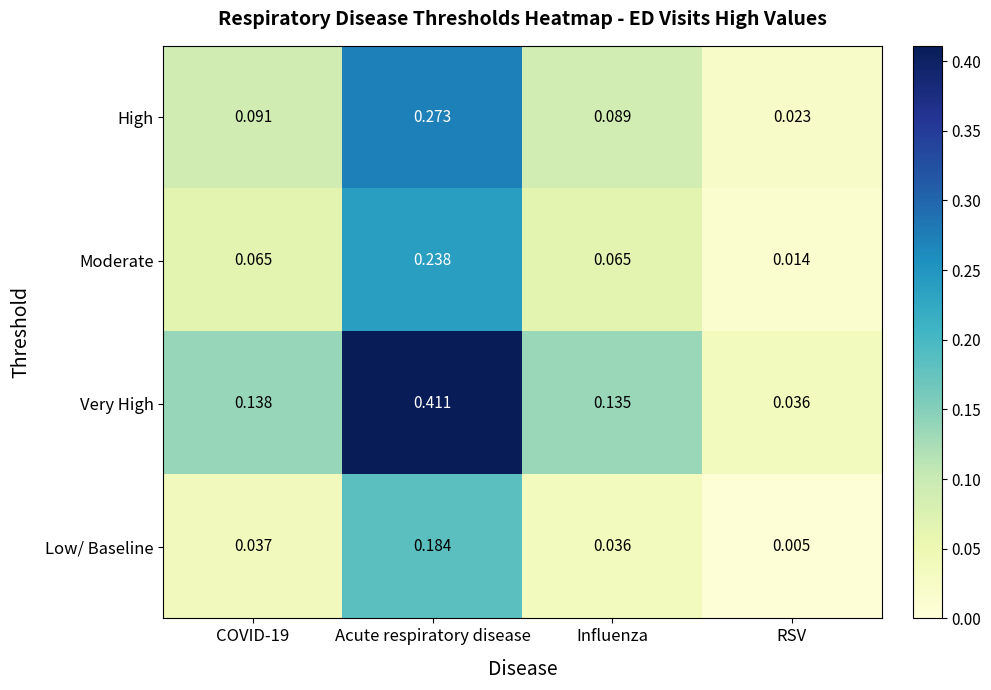

Which label corresponds to the smallest value in the chart?

RSV